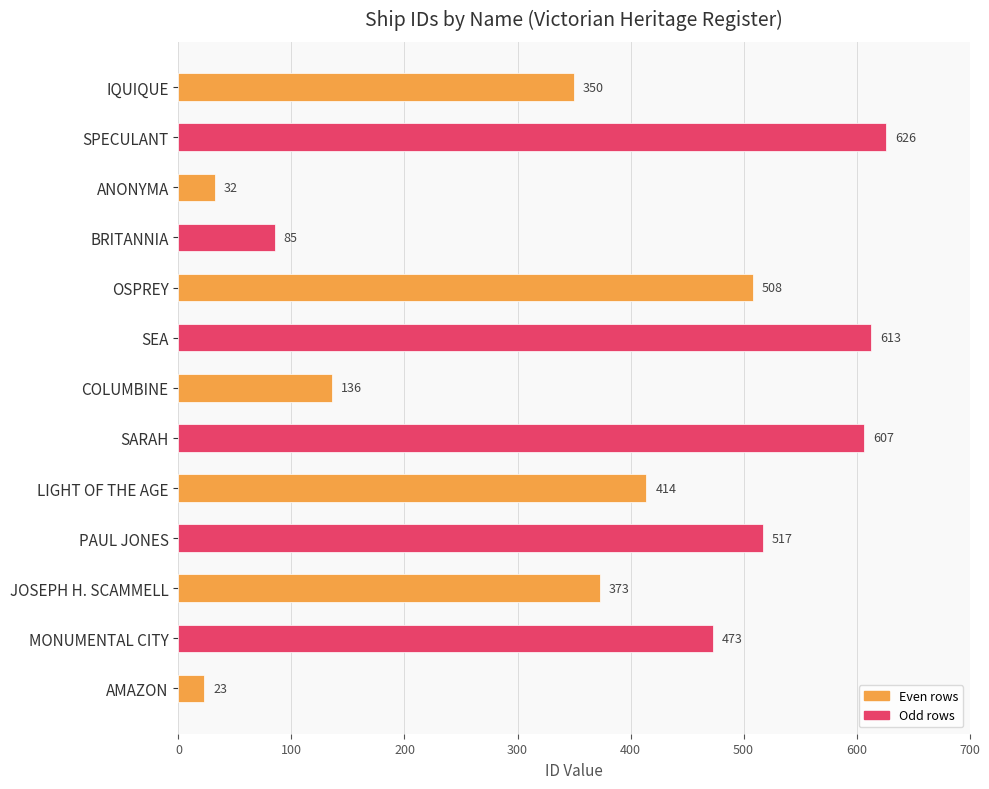

What is the change in value from BRITANNIA to COLUMBINE?

+51